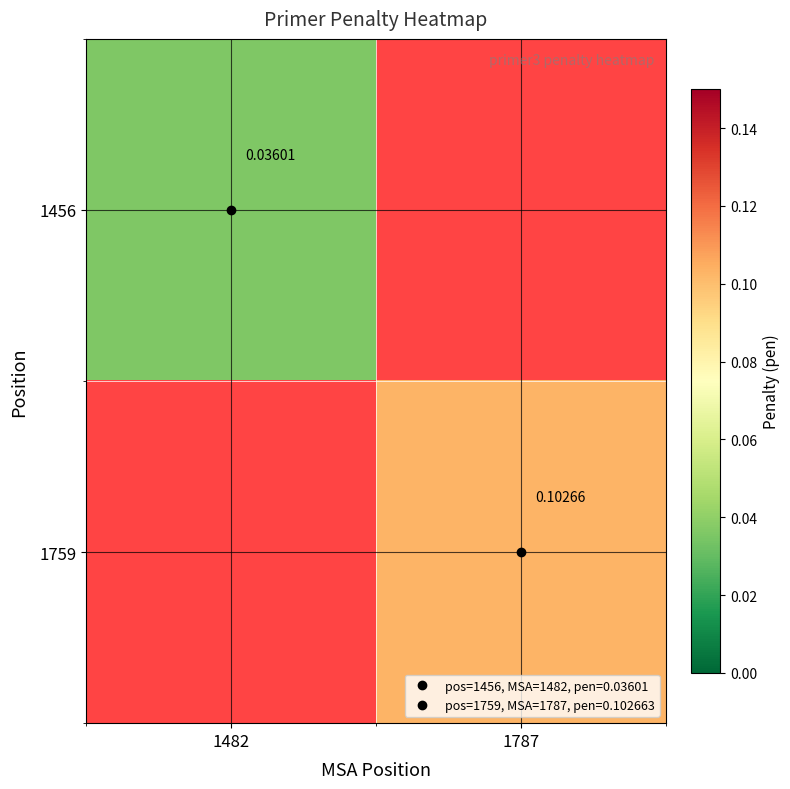

The value of 1759 at 1787 is 0.1. True or false?

True